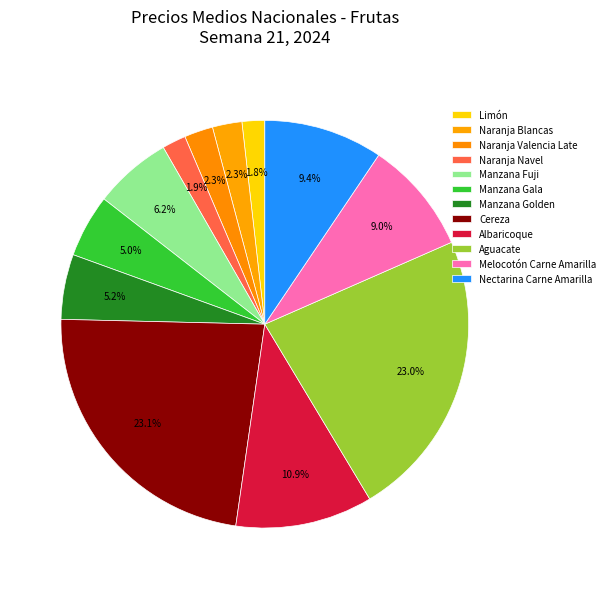

Does Manzana Fuji account for over 50% of the chart?

No